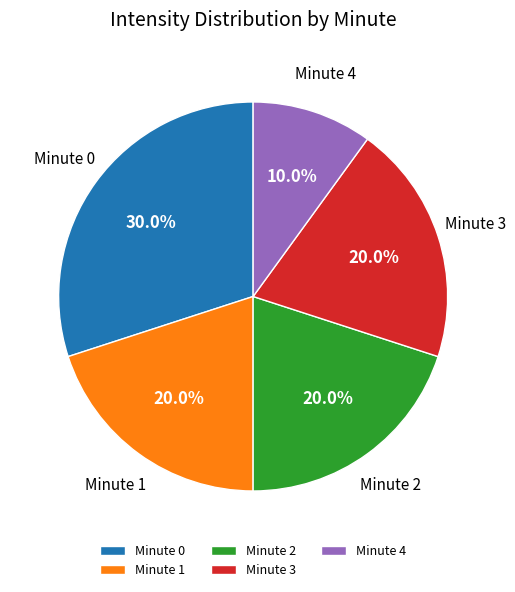

What percentage is NOT represented by Minute 1?

80.0%